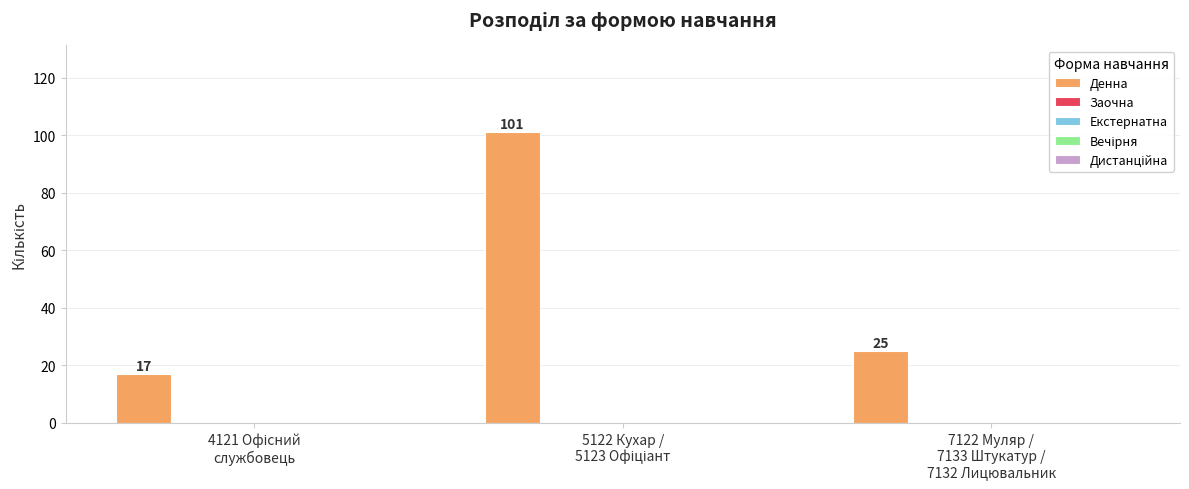

What is the sum of all values?

143